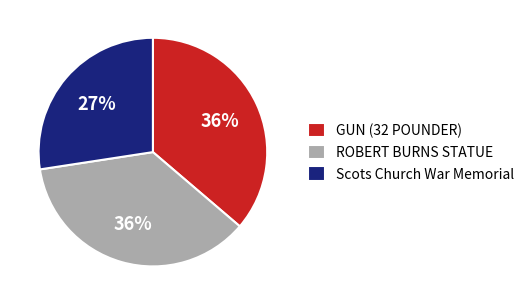

To the nearest percent, what percentage of the pie is Scots Church War Memorial?

27%